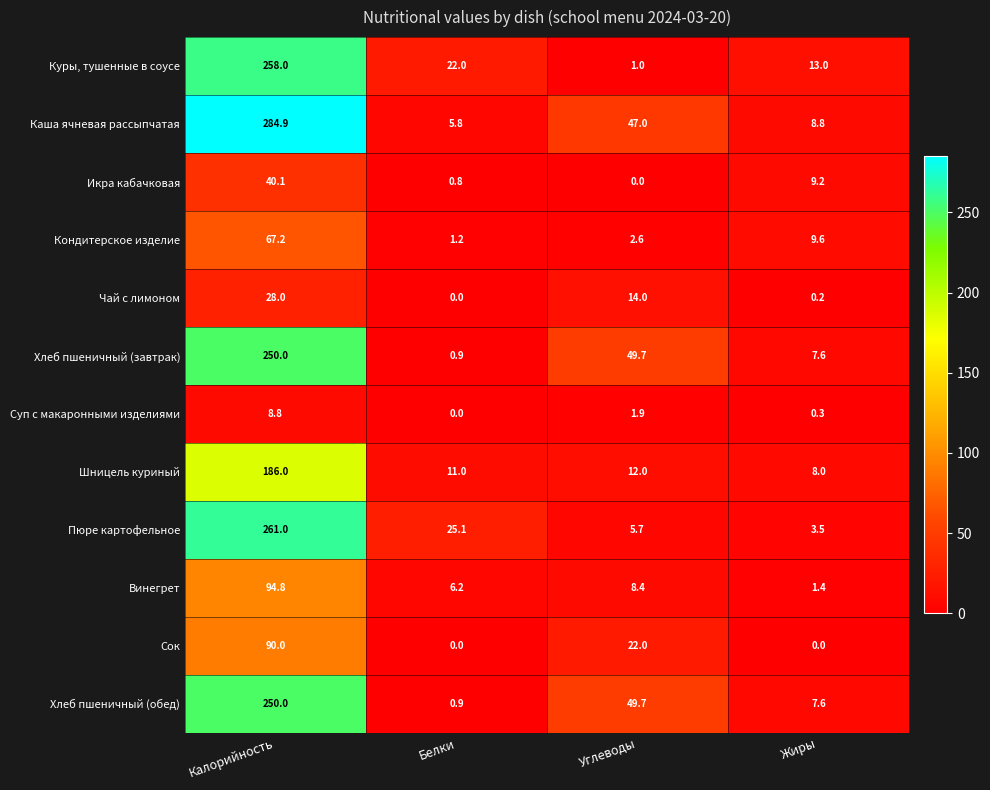

Which series changed the most between Белки and Жиры?

Пюре картофельное